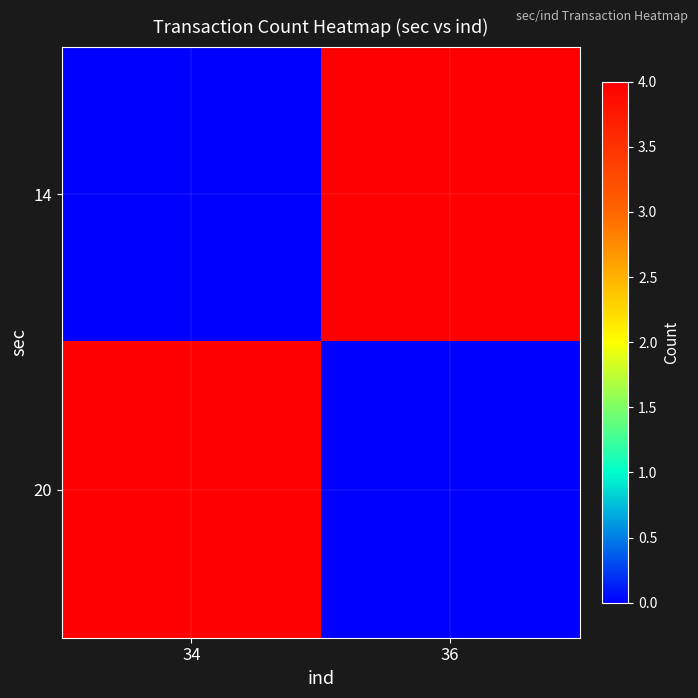

Count the number of data series in this chart.

2